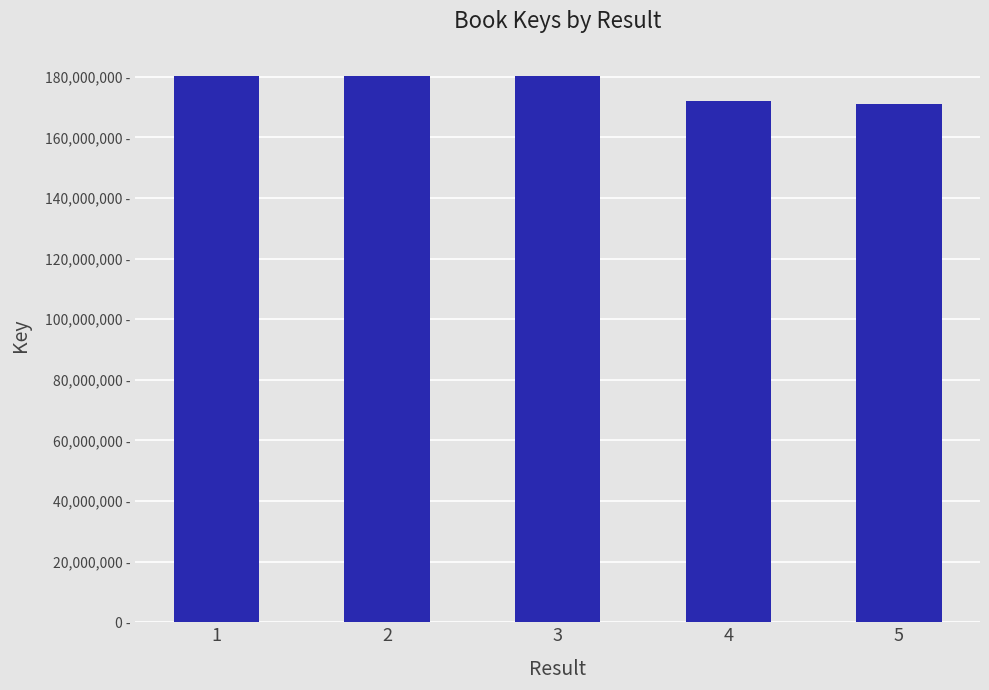

Are the bars horizontal?

No